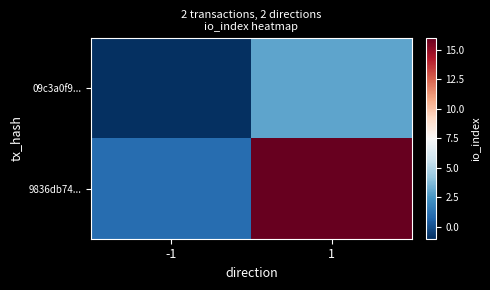

At 1, list the series in order from largest to smallest.

9836db74..., 09c3a0f9...